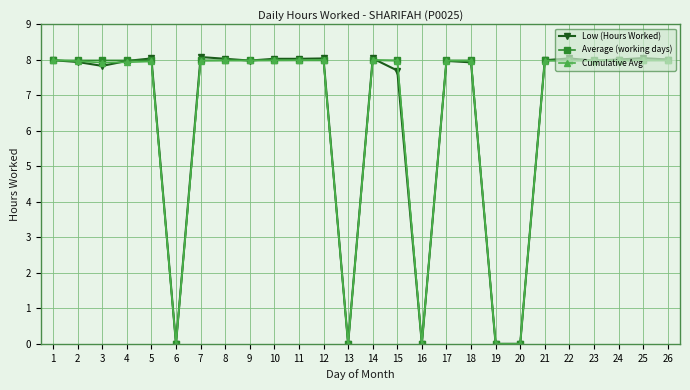

Which series has the widest spread of values?

Low (Hours Worked)